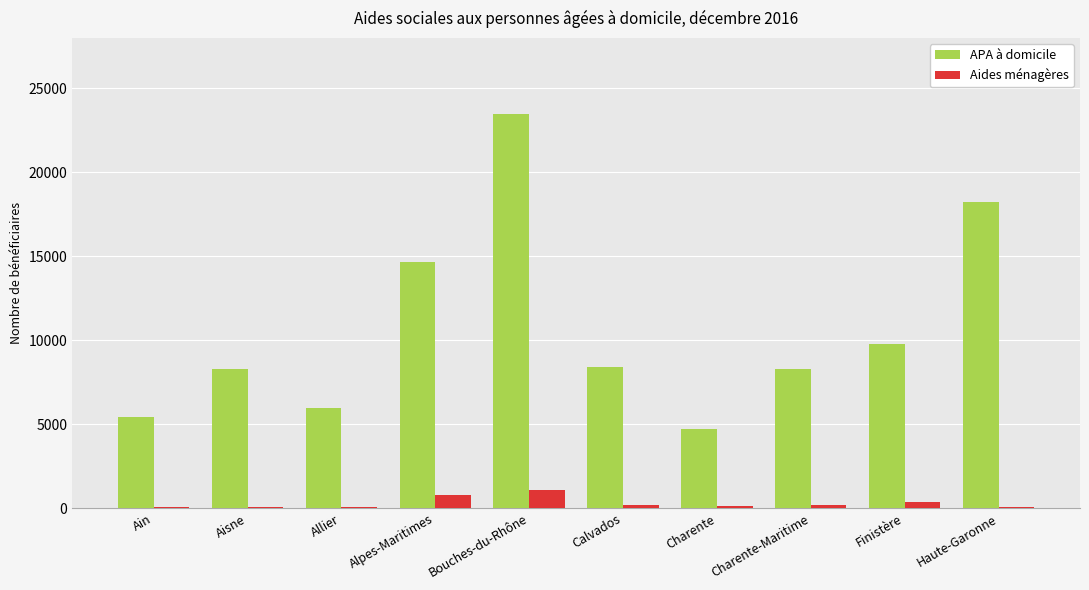

Which series has the largest range (max minus min)?

APA à domicile